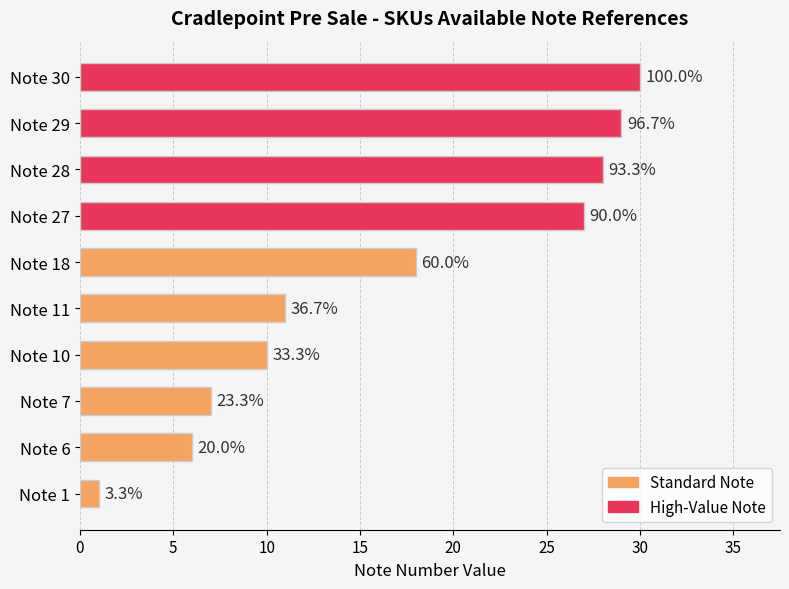

Are the bars horizontal?

Yes